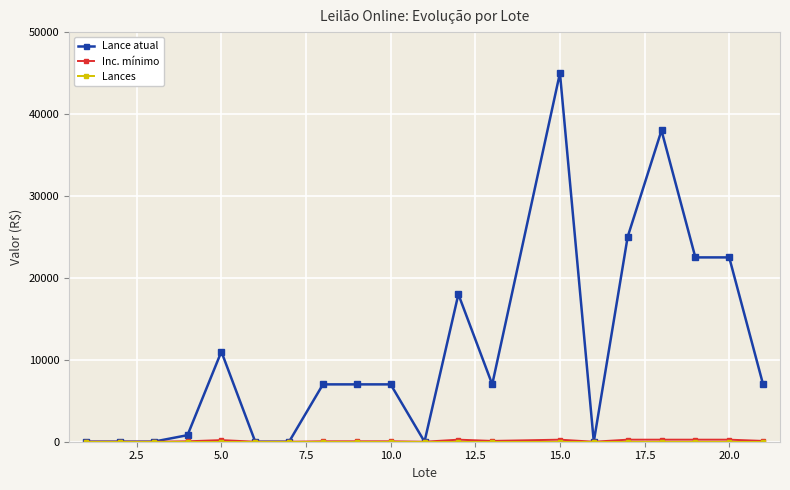

Which series has the largest total across all categories?

Lance atual